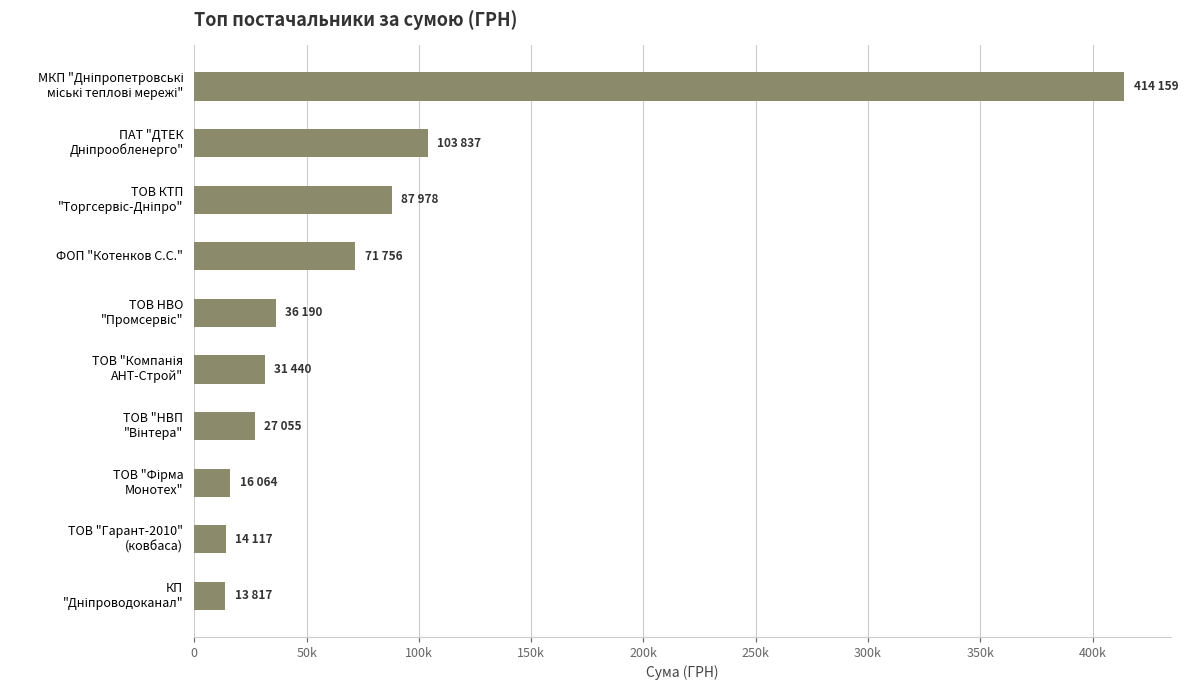

Does the chart contain any negative values?

No